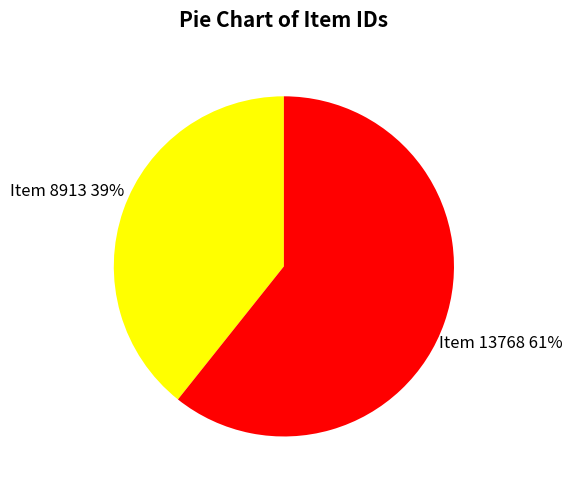

How many segments does this pie chart have?

2